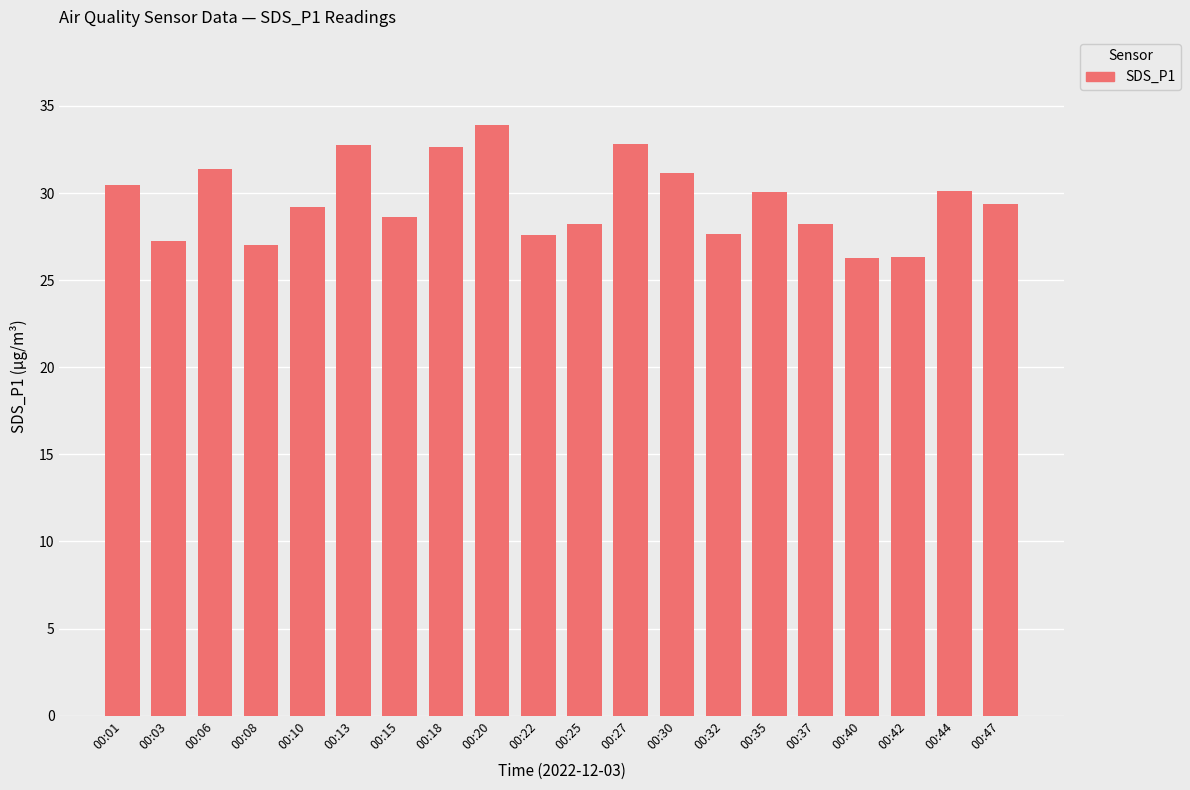

The value at 00:42 is 10.8. True or false?

False